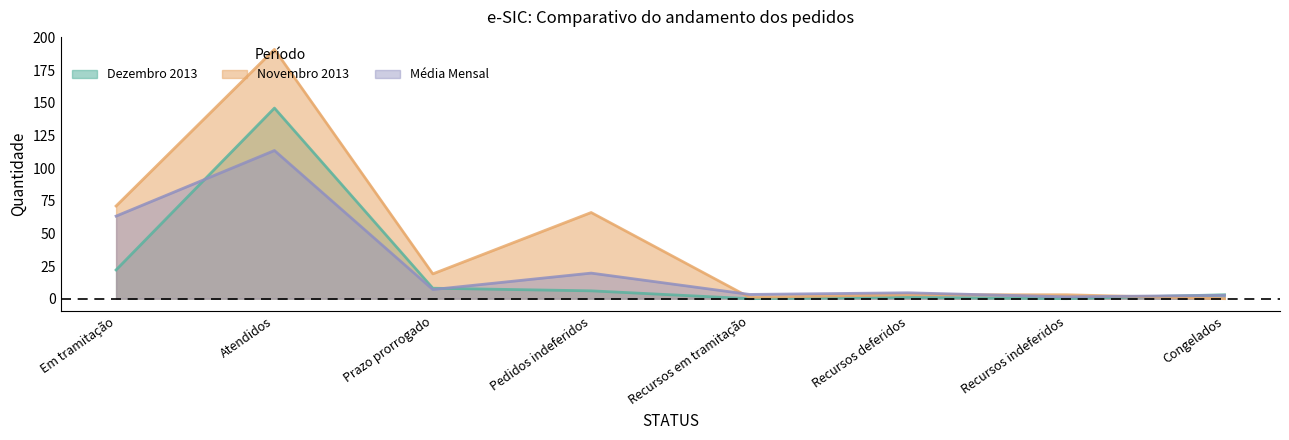

What is the approximate value of Dezembro 2013 at Recursos deferidos?

1.0